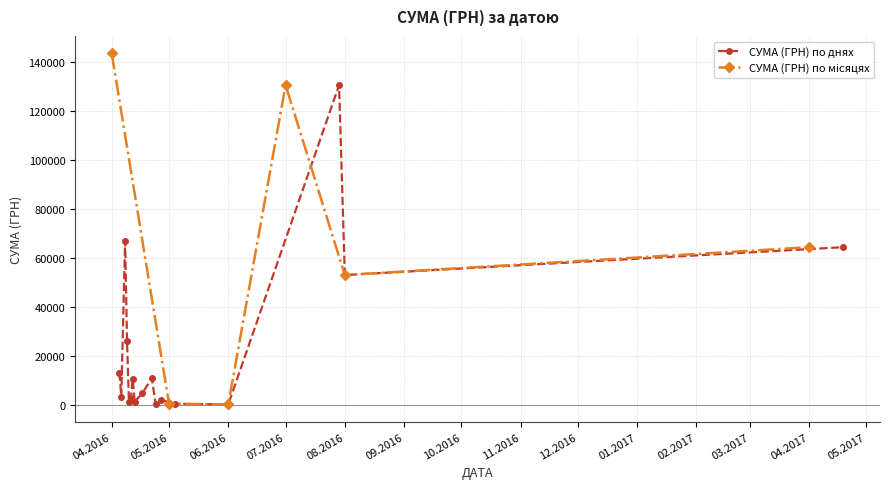

What is the change in value from 24.04.2016 to 08.04.2016?

+626.0